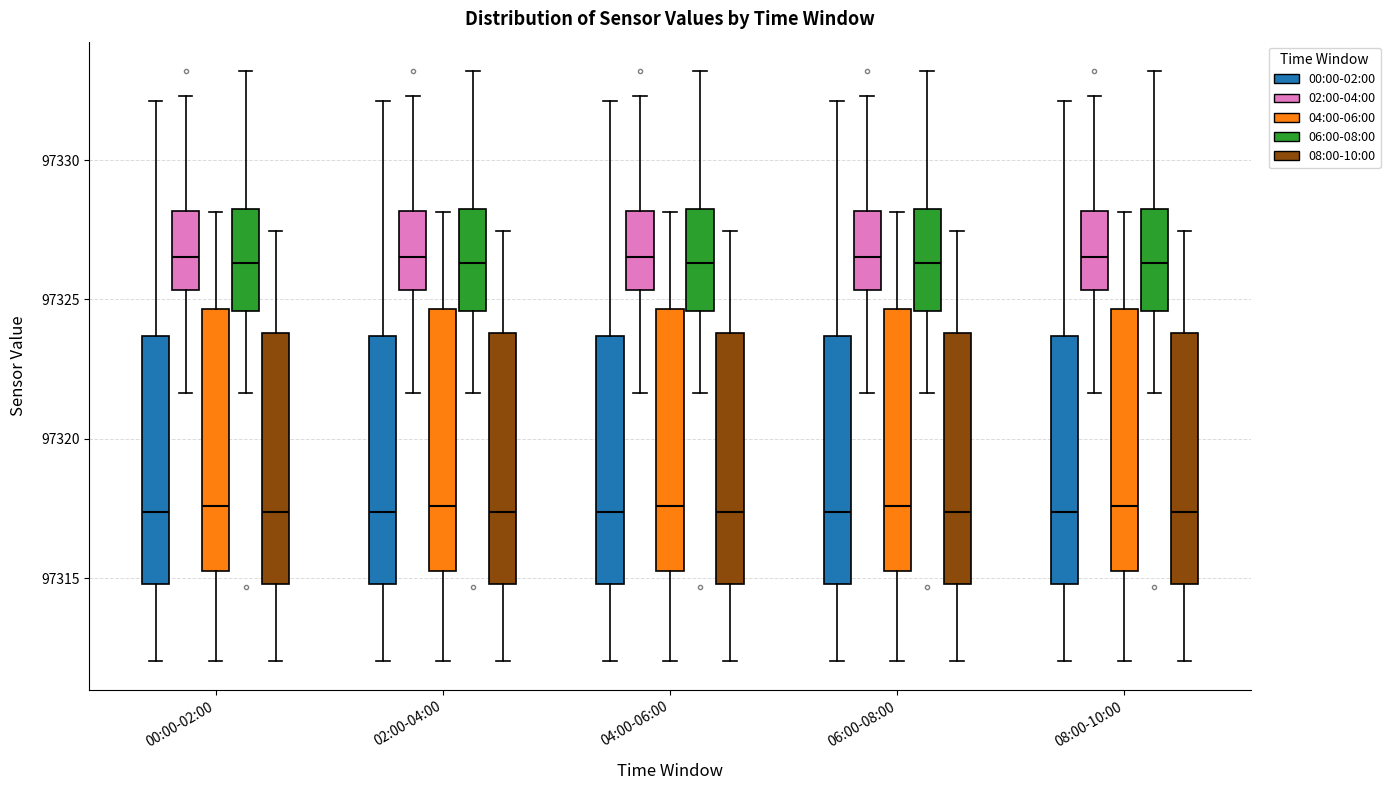

Reading left to right, transcribe this box plot: for each box, give where its median line is, the range the box spans, and where its two whiskers end, as read against the y-axis. The values are not printed on the chart, so give them approximately, as read against the axis.

00:00-02:00 (00:00-02:00): median 97317.5, box 97315.0 to 97323.5, whiskers 97312.0 to 97332.0
00:00-02:00 (02:00-04:00): median 97326.5, box 97325.5 to 97328.0, whiskers 97321.5 to 97332.5
00:00-02:00 (04:00-06:00): median 97317.5, box 97315.5 to 97324.5, whiskers 97312.0 to 97328.0
00:00-02:00 (06:00-08:00): median 97326.5, box 97324.5 to 97328.5, whiskers 97321.5 to 97333.0
00:00-02:00 (08:00-10:00): median 97317.5, box 97315.0 to 97324.0, whiskers 97312.0 to 97327.5
02:00-04:00 (00:00-02:00): median 97317.5, box 97315.0 to 97323.5, whiskers 97312.0 to 97332.0
02:00-04:00 (02:00-04:00): median 97326.5, box 97325.5 to 97328.0, whiskers 97321.5 to 97332.5
02:00-04:00 (04:00-06:00): median 97317.5, box 97315.5 to 97324.5, whiskers 97312.0 to 97328.0
02:00-04:00 (06:00-08:00): median 97326.5, box 97324.5 to 97328.5, whiskers 97321.5 to 97333.0
02:00-04:00 (08:00-10:00): median 97317.5, box 97315.0 to 97324.0, whiskers 97312.0 to 97327.5
04:00-06:00 (00:00-02:00): median 97317.5, box 97315.0 to 97323.5, whiskers 97312.0 to 97332.0
04:00-06:00 (02:00-04:00): median 97326.5, box 97325.5 to 97328.0, whiskers 97321.5 to 97332.5
04:00-06:00 (04:00-06:00): median 97317.5, box 97315.5 to 97324.5, whiskers 97312.0 to 97328.0
04:00-06:00 (06:00-08:00): median 97326.5, box 97324.5 to 97328.5, whiskers 97321.5 to 97333.0
04:00-06:00 (08:00-10:00): median 97317.5, box 97315.0 to 97324.0, whiskers 97312.0 to 97327.5
06:00-08:00 (00:00-02:00): median 97317.5, box 97315.0 to 97323.5, whiskers 97312.0 to 97332.0
06:00-08:00 (02:00-04:00): median 97326.5, box 97325.5 to 97328.0, whiskers 97321.5 to 97332.5
06:00-08:00 (04:00-06:00): median 97317.5, box 97315.5 to 97324.5, whiskers 97312.0 to 97328.0
06:00-08:00 (06:00-08:00): median 97326.5, box 97324.5 to 97328.5, whiskers 97321.5 to 97333.0
06:00-08:00 (08:00-10:00): median 97317.5, box 97315.0 to 97324.0, whiskers 97312.0 to 97327.5
08:00-10:00 (00:00-02:00): median 97317.5, box 97315.0 to 97323.5, whiskers 97312.0 to 97332.0
08:00-10:00 (02:00-04:00): median 97326.5, box 97325.5 to 97328.0, whiskers 97321.5 to 97332.5
08:00-10:00 (04:00-06:00): median 97317.5, box 97315.5 to 97324.5, whiskers 97312.0 to 97328.0
08:00-10:00 (06:00-08:00): median 97326.5, box 97324.5 to 97328.5, whiskers 97321.5 to 97333.0
08:00-10:00 (08:00-10:00): median 97317.5, box 97315.0 to 97324.0, whiskers 97312.0 to 97327.5